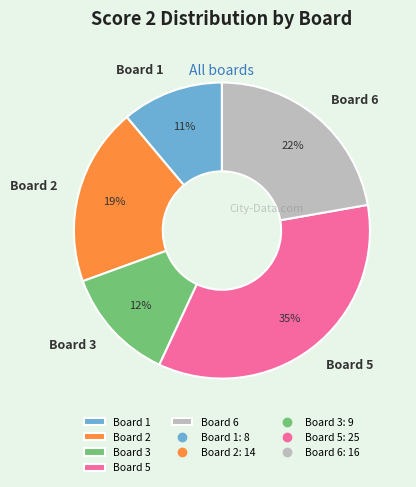

The Board 2 slice represents 19% of the pie. True or false?

True